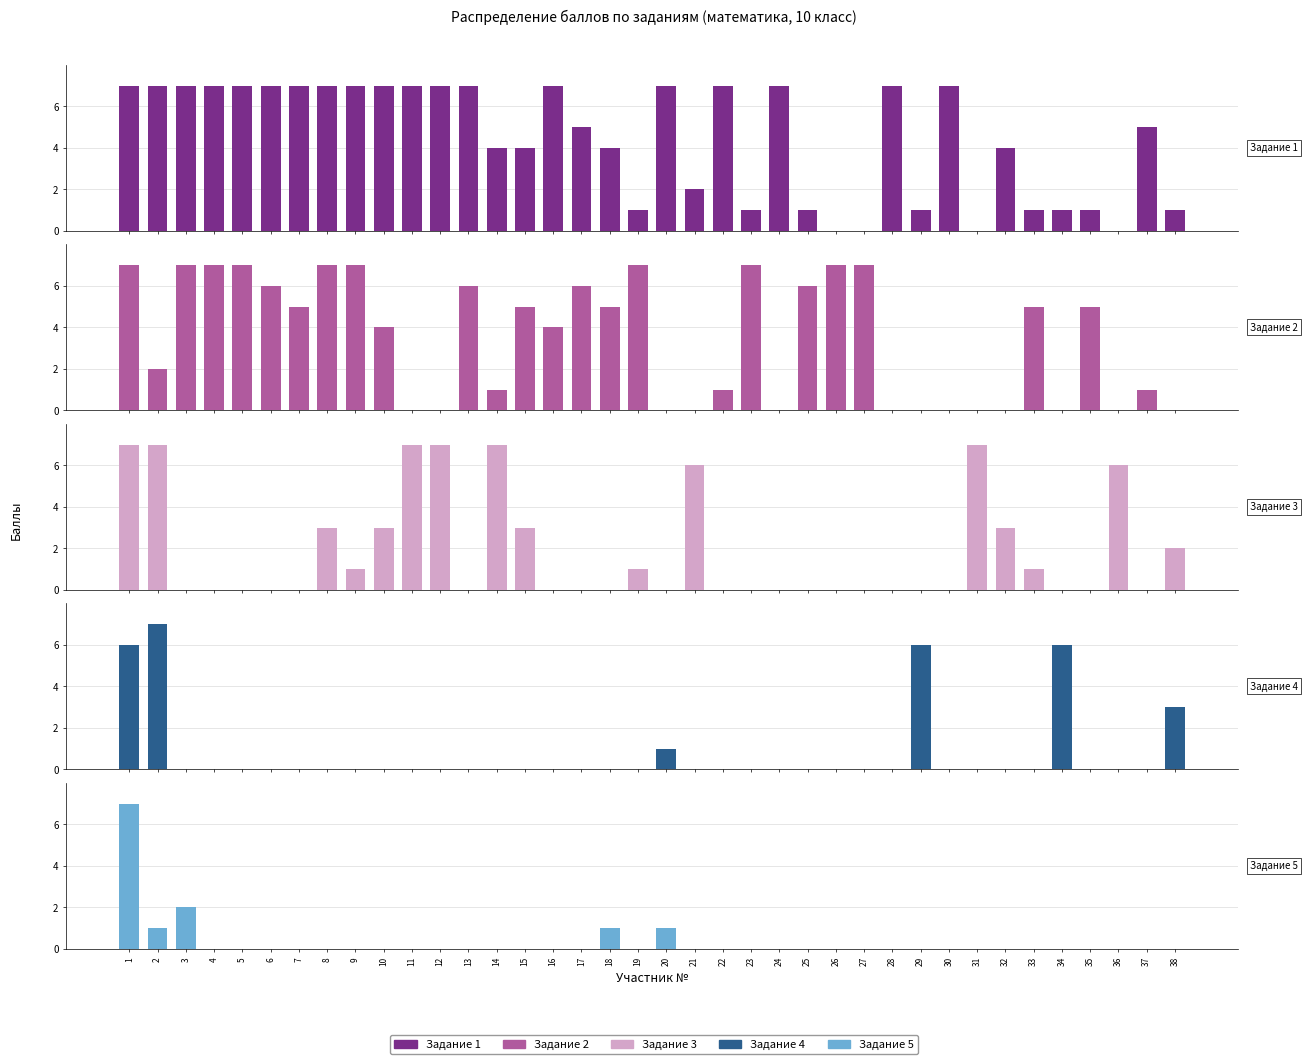

Reading right to left, transcribe all the data shown in this chart.

Задание 1: 1	5	0	1	1	1	4	0	7	1	7	0	0	1	7	1	7	2	7	1	4	5	7	4	4	7	7	7	7	7	7	7	7	7	7	7	7	7
Задание 2: 0	1	0	5	0	5	0	0	0	0	0	7	7	6	0	7	1	0	0	7	5	6	4	5	1	6	0	0	4	7	7	5	6	7	7	7	2	7
Задание 3: 2	0	6	0	0	1	3	7	0	0	0	0	0	0	0	0	0	6	0	1	0	0	0	3	7	0	7	7	3	1	3	0	0	0	0	0	7	7
Задание 4: 3	0	0	0	6	0	0	0	0	6	0	0	0	0	0	0	0	0	1	0	0	0	0	0	0	0	0	0	0	0	0	0	0	0	0	0	7	6
Задание 5: 0	0	0	0	0	0	0	0	0	0	0	0	0	0	0	0	0	0	1	0	1	0	0	0	0	0	0	0	0	0	0	0	0	0	0	2	1	7